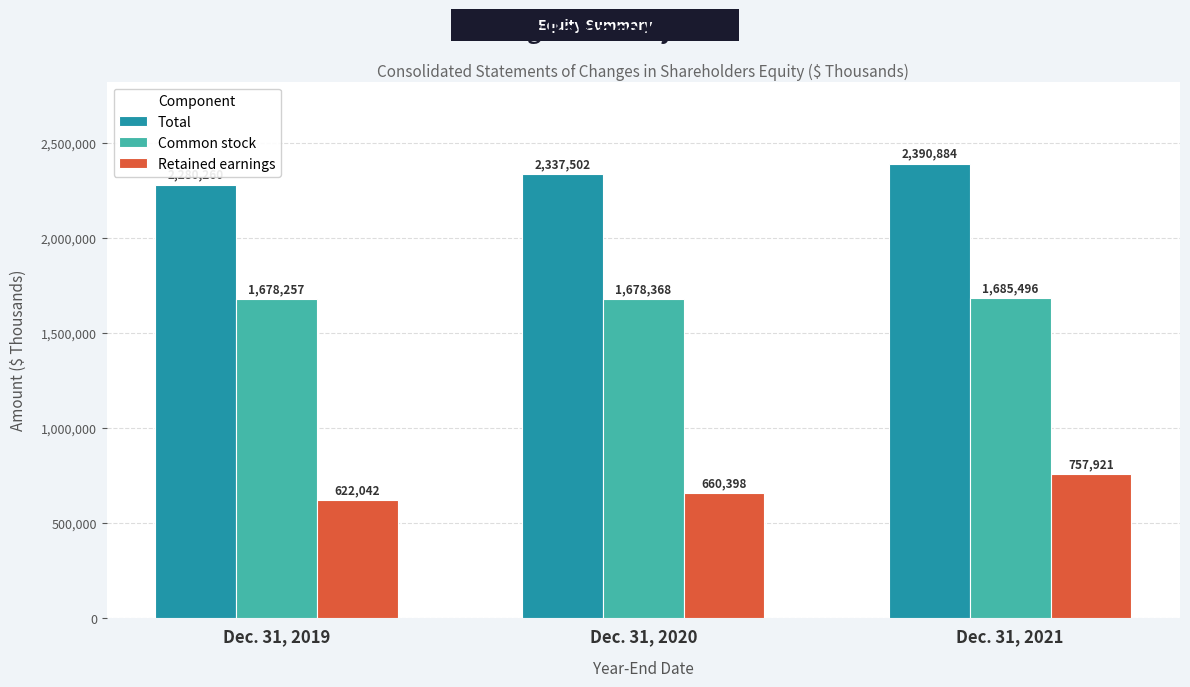

How many distinct data groups are displayed?

3